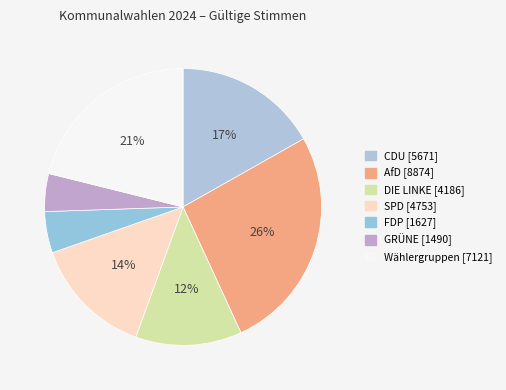

How many segments does this pie chart have?

7